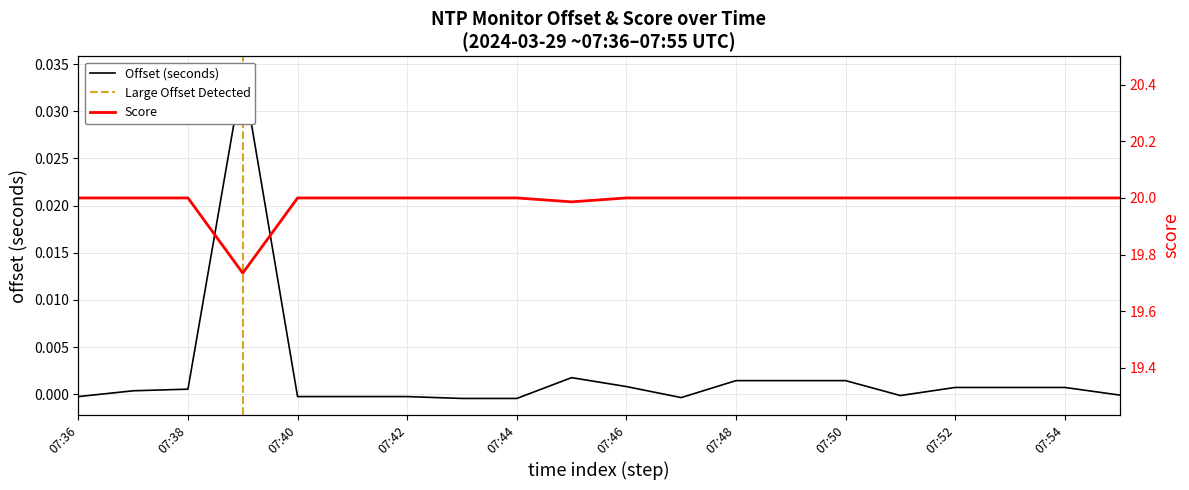

At which label does offset first exceed 0?

07:37